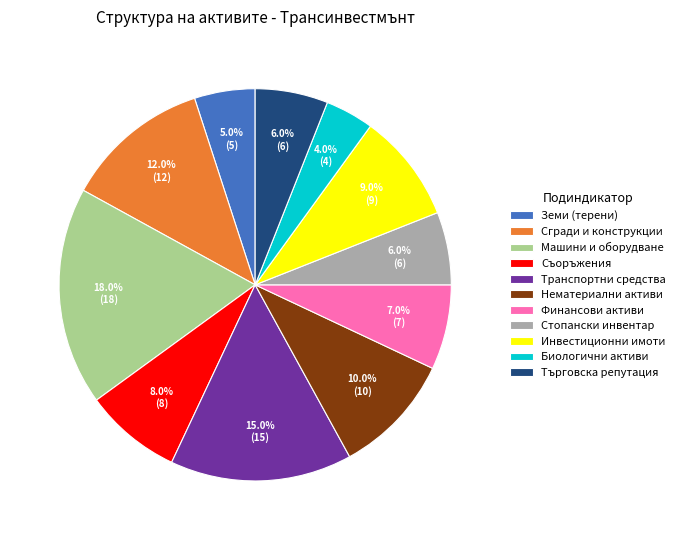

To the nearest percent, what portion does Земи (терени) represent?

5%